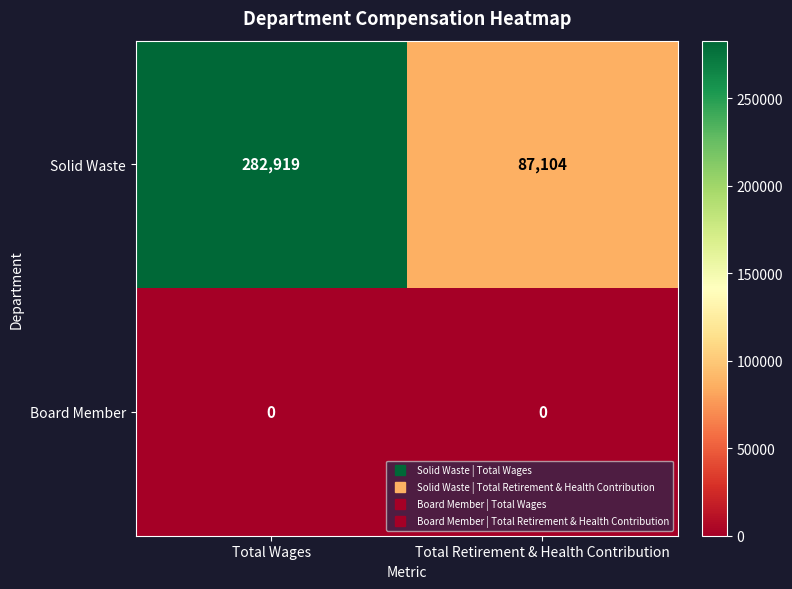

Reading left to right, transcribe all the data shown in this chart.

Solid Waste: Total Wages=282919	Total Retirement & Health Contribution=87104
Board Member: Total Wages=0	Total Retirement & Health Contribution=0